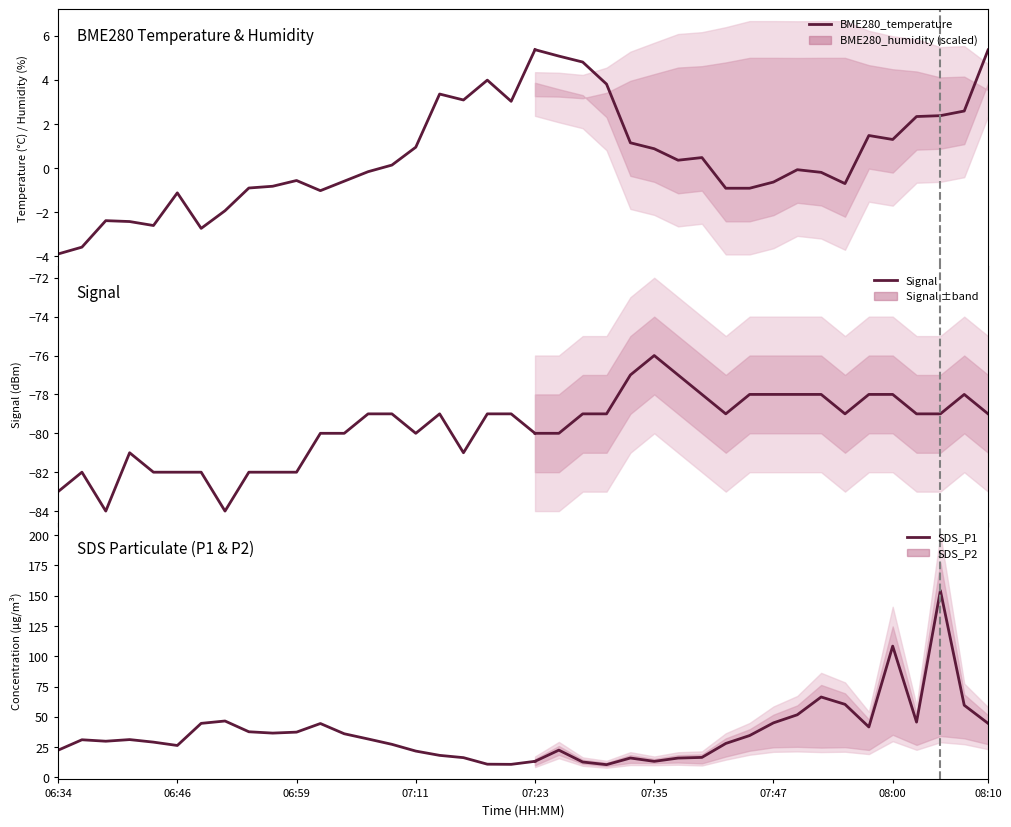

True or false: SDS_P1 and BME280_temperature intersect in this chart.

False